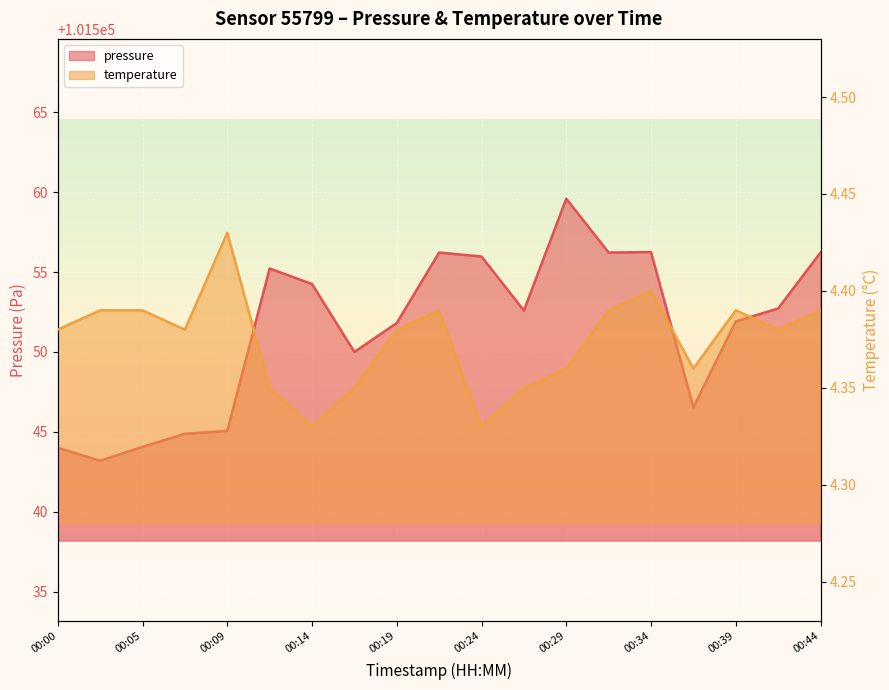

True or false: pressure and temperature cross at least once.

False